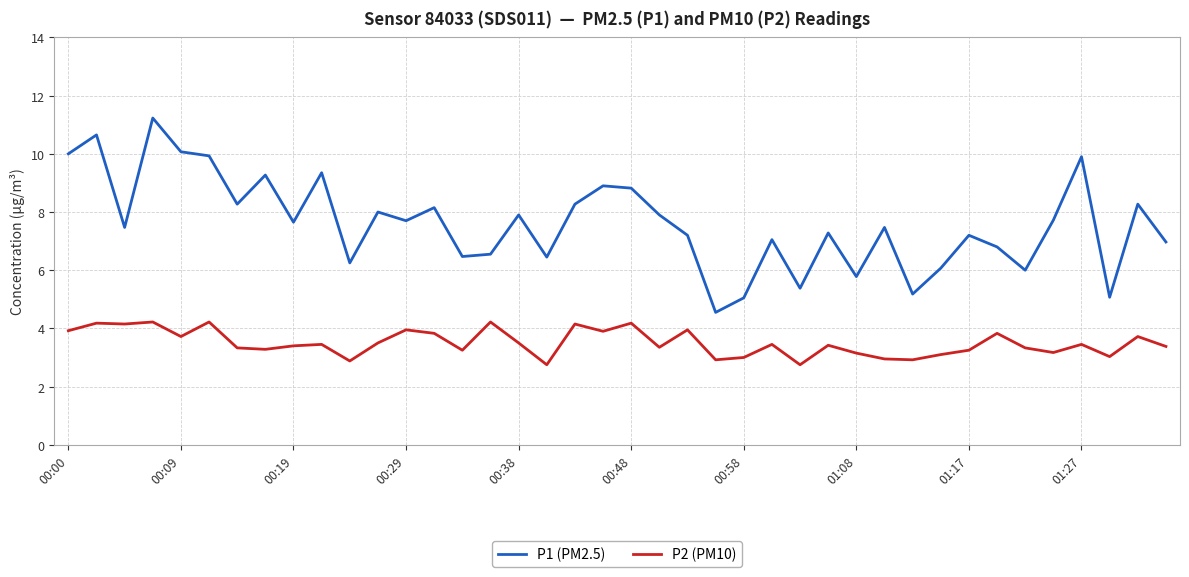

Which series has the largest total across all categories?

P1 (PM2.5)